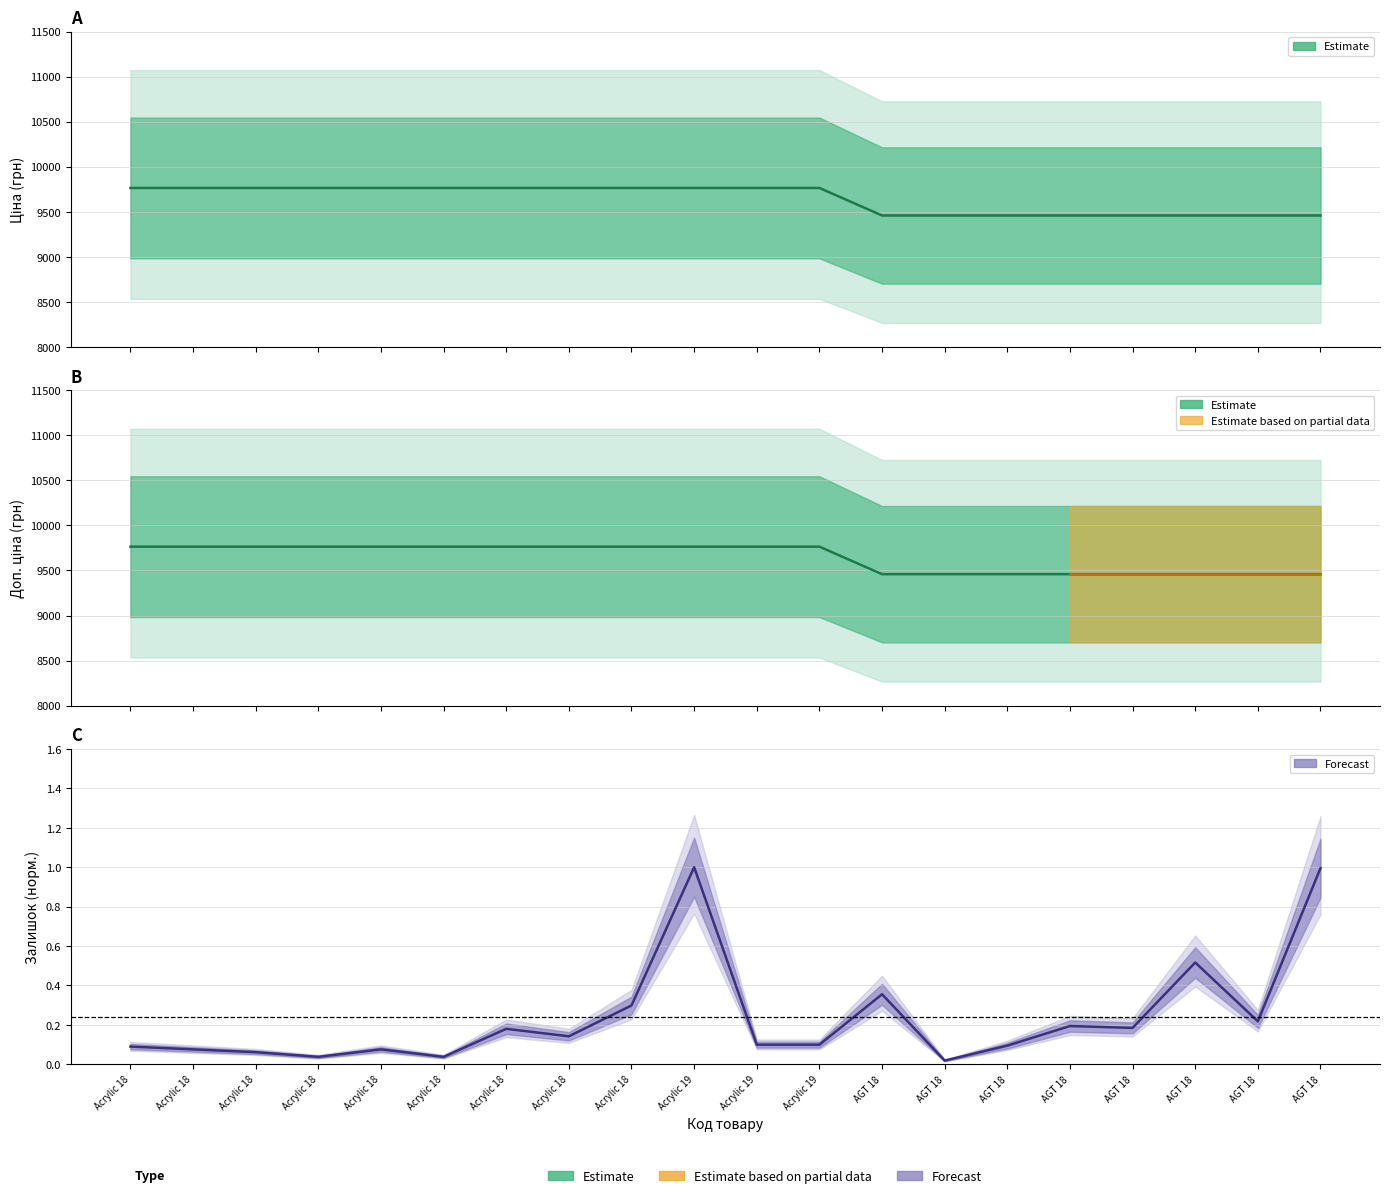

Where is Доп. ціна nearest to the value 9611?

AGT 18